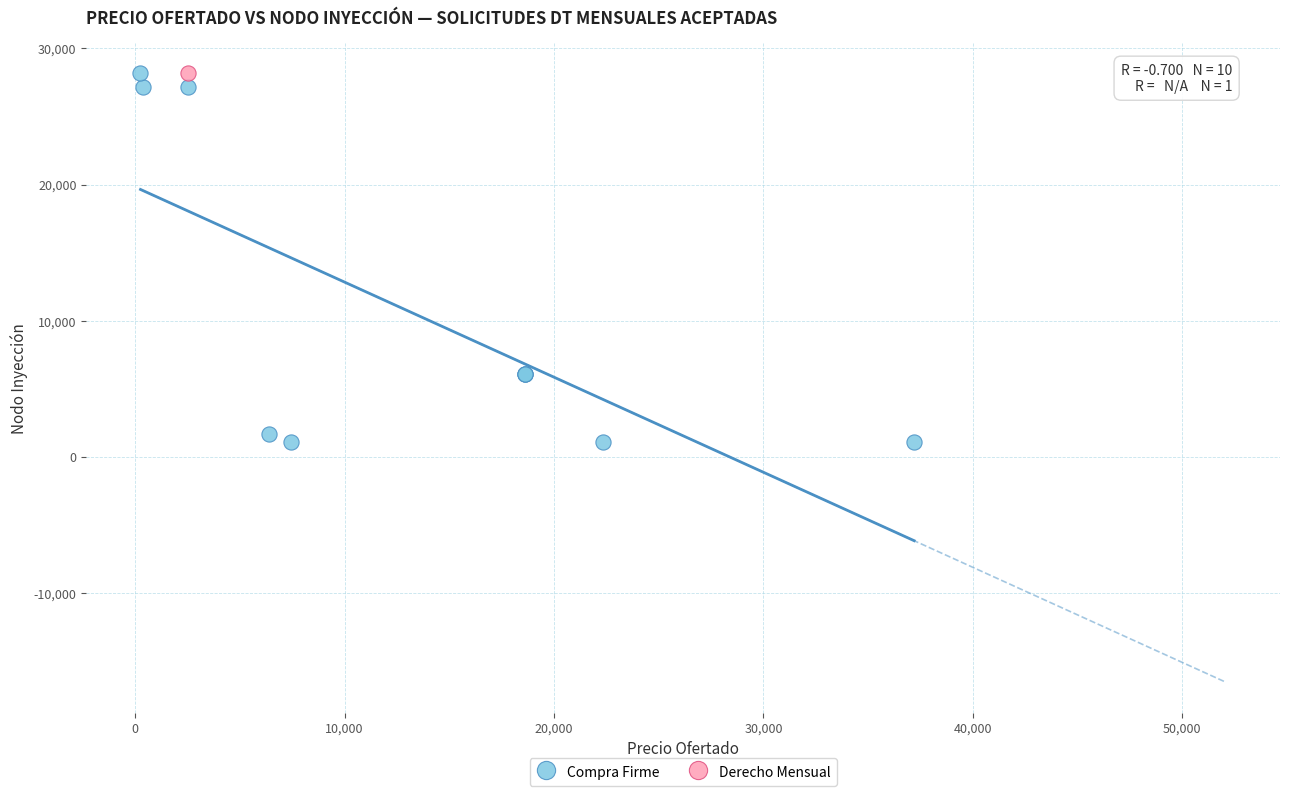

What are all the series names shown in the legend?

Compra Firme, Derecho Mensual